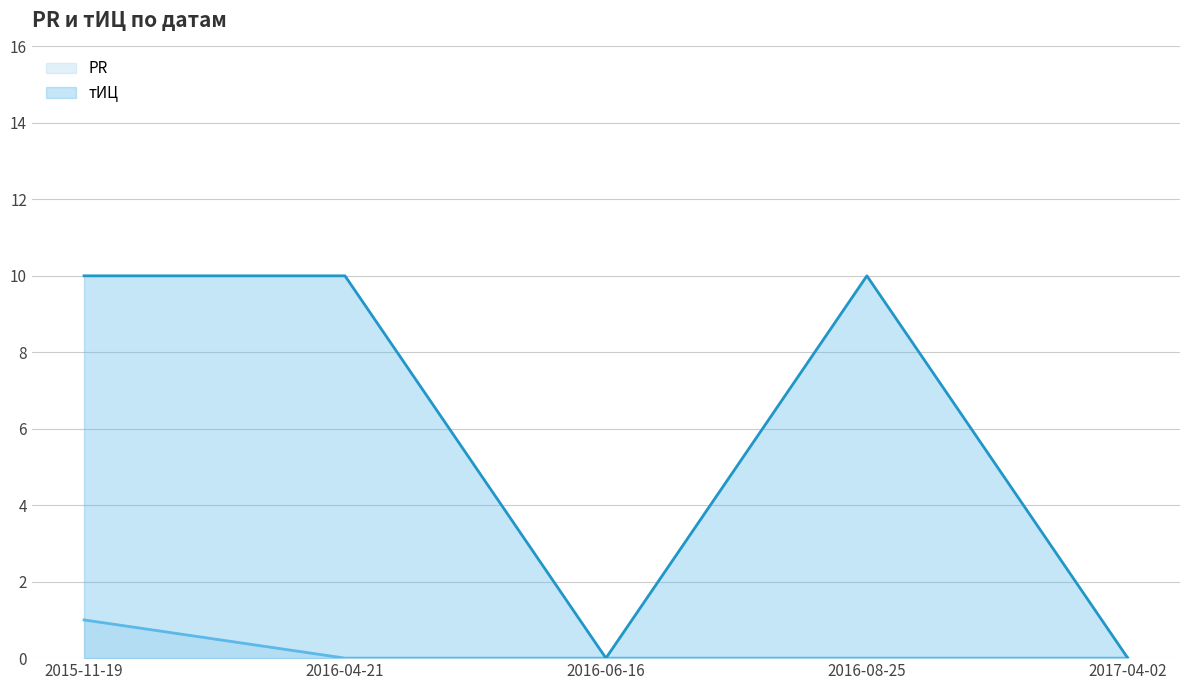

What is the difference between the maximum and minimum values in the тИЦ series?

10